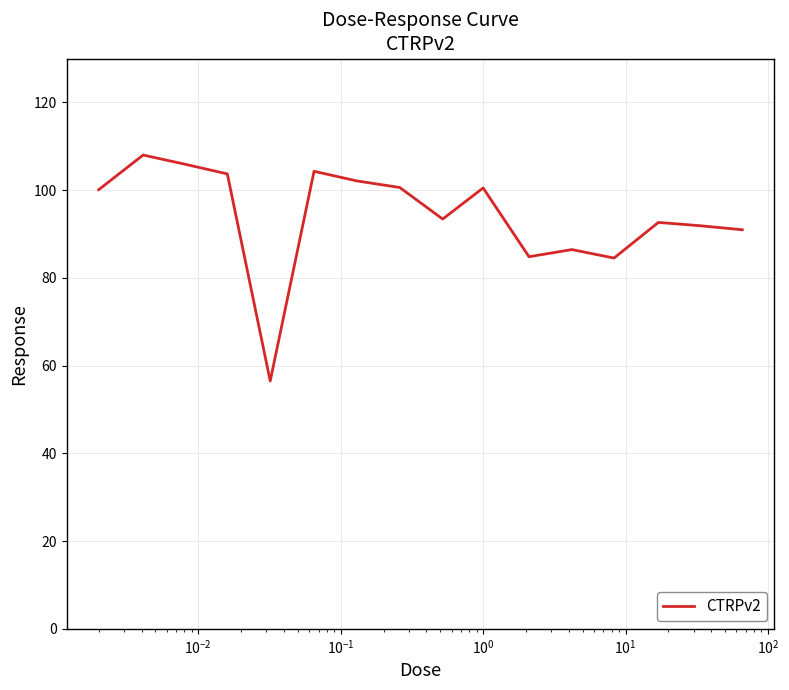

What is the greatest value displayed?

108.0